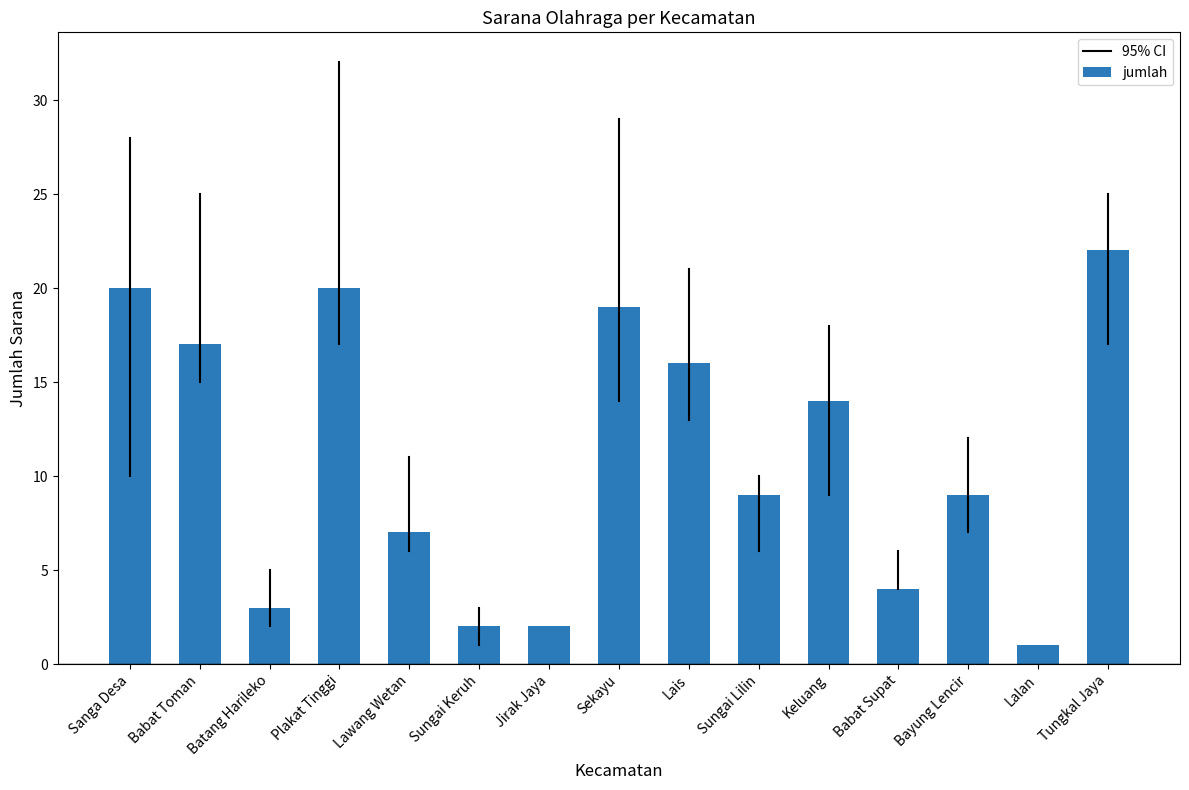

At which category does the chart reach its minimum across all series?

Lalan